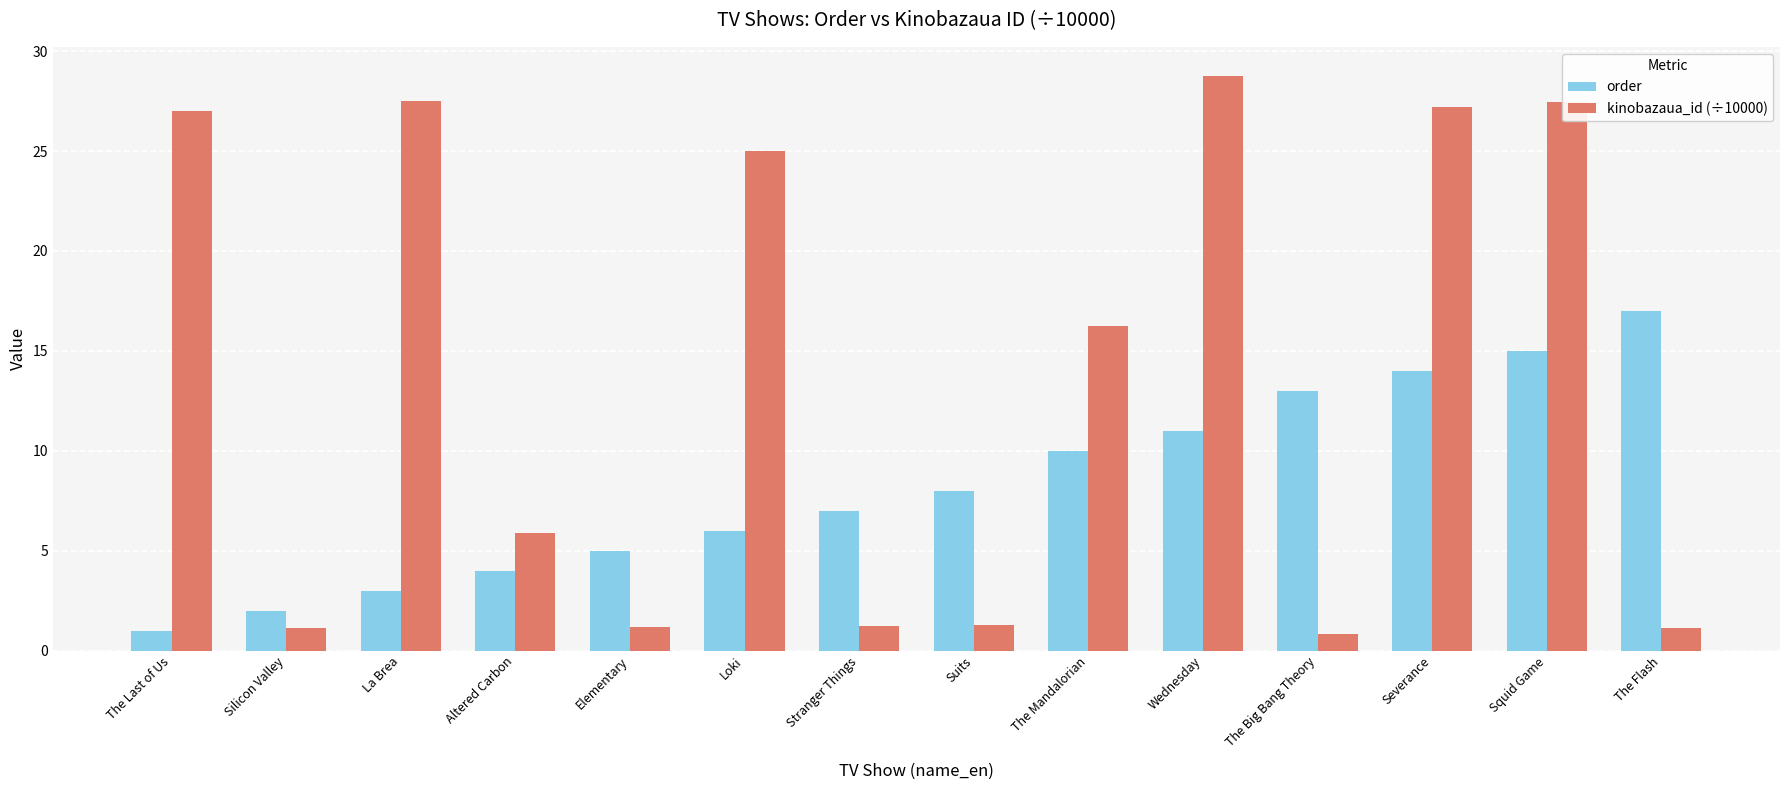

List the series in order of their peak value, highest first.

kinobazaua_id (÷10000), order